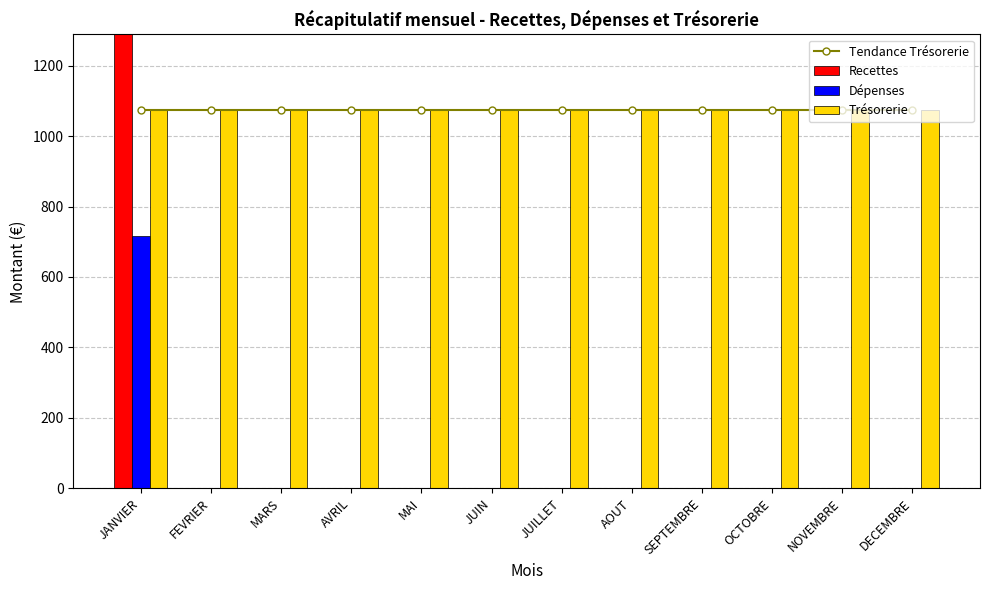

What is the label of the 6th bar from the right?

JUILLET